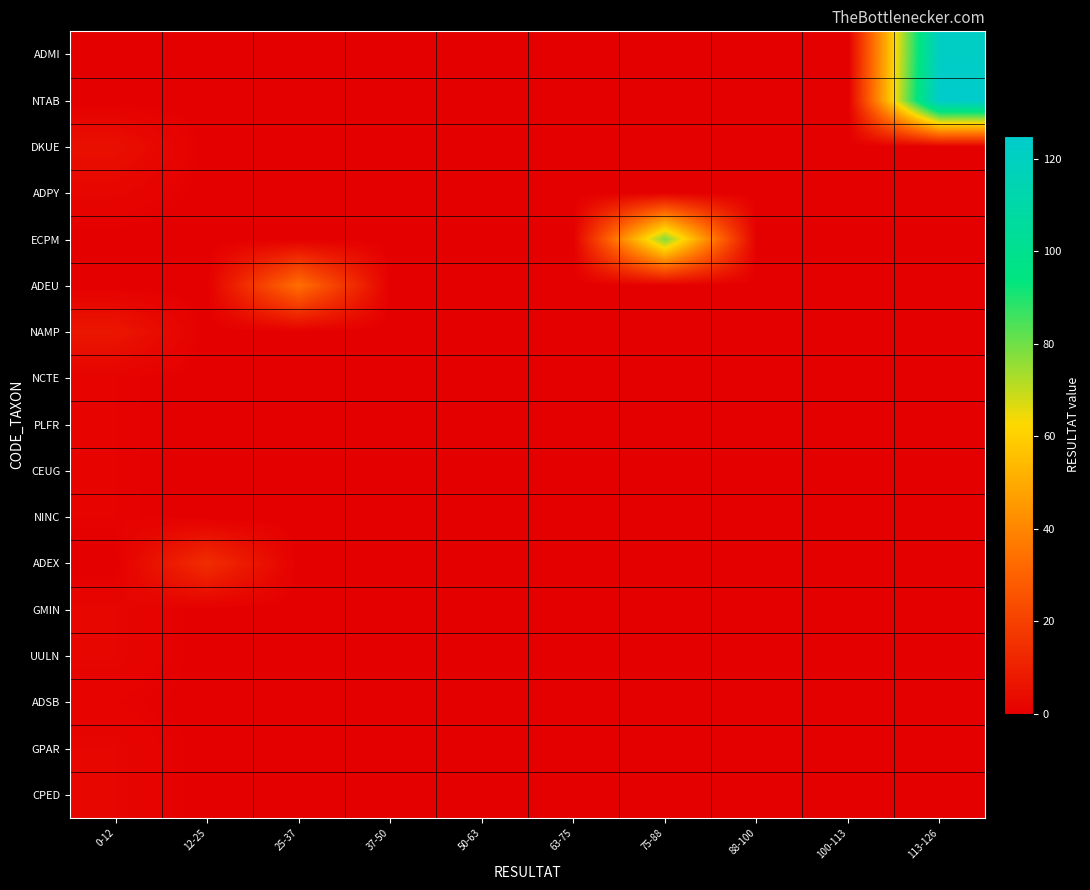

At how many categories does at least one series exceed 104?

1